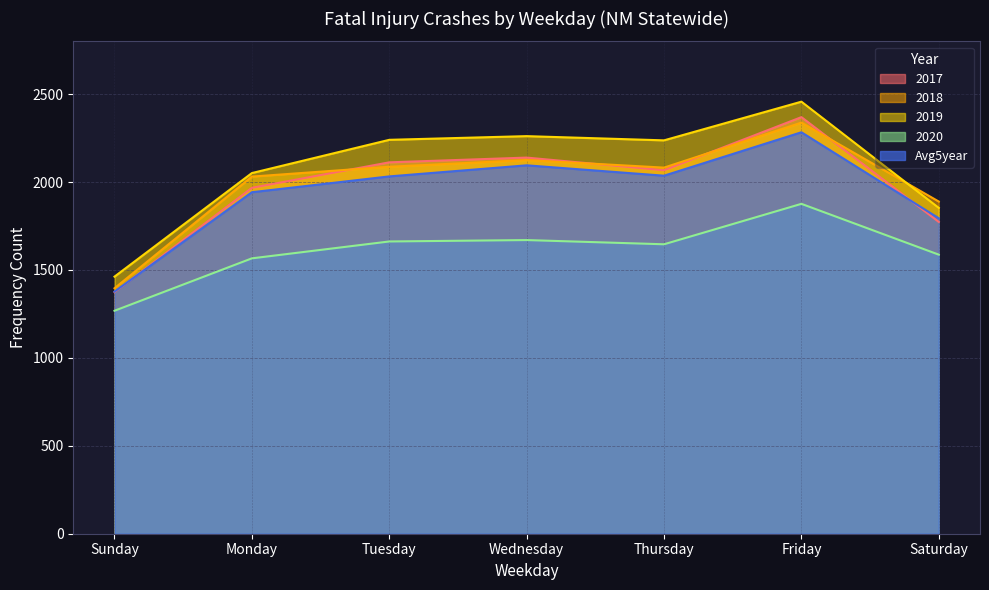

True or false: 2019 and Avg5year intersect in this chart.

False